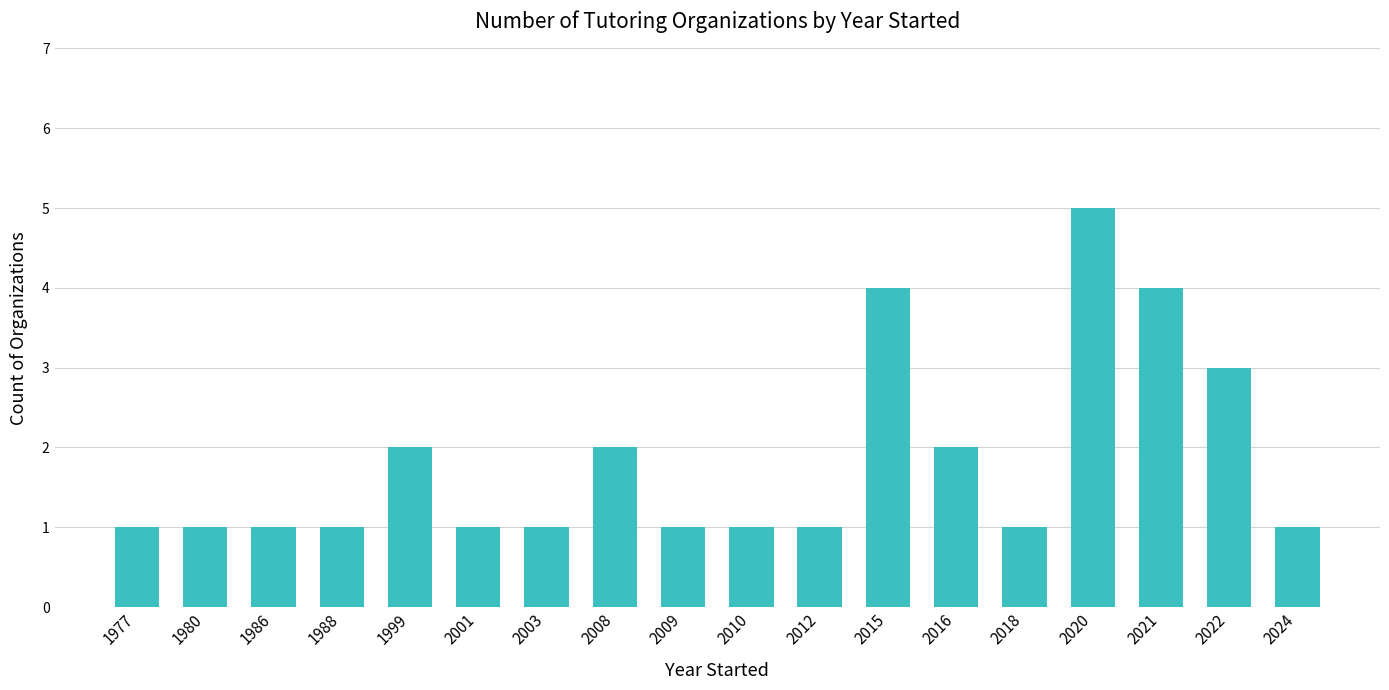

The value at 1977 is 1. True or false?

True